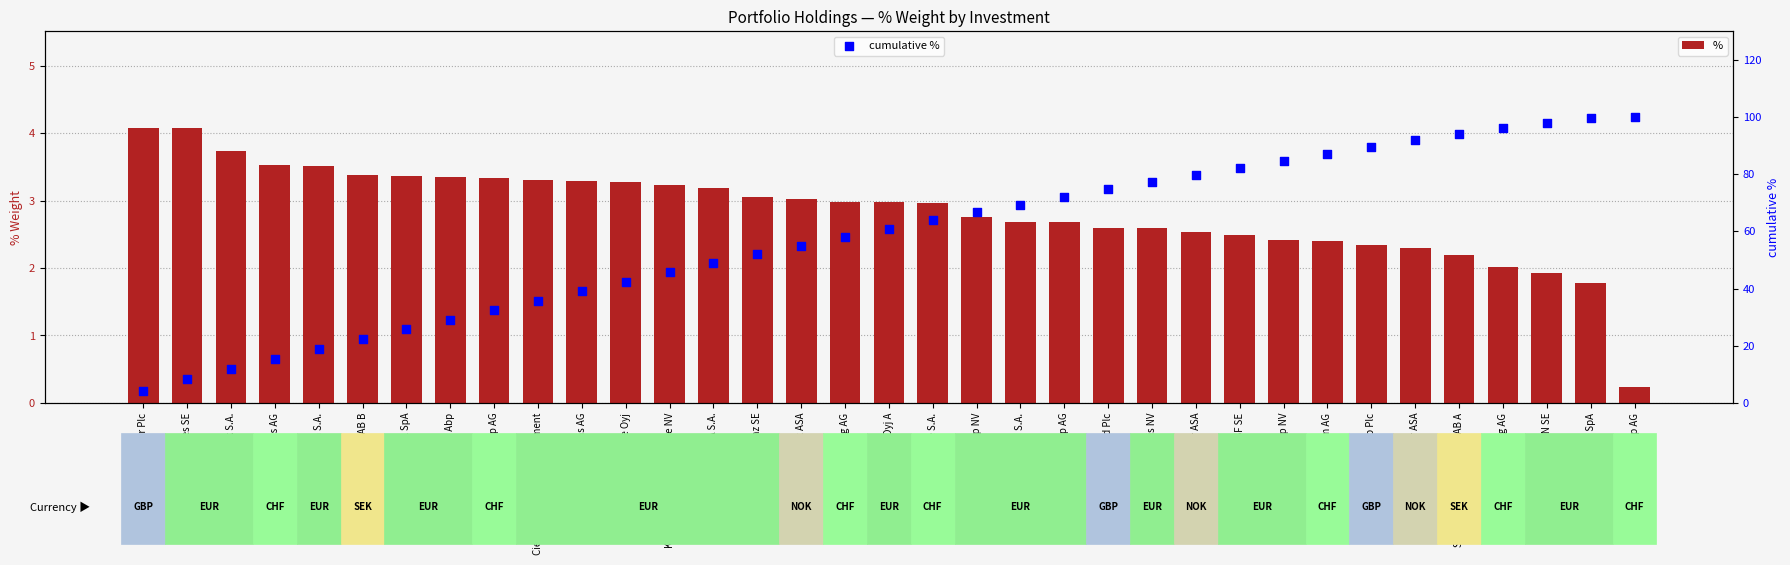

Which series contains the highest Y value?

cumulative %